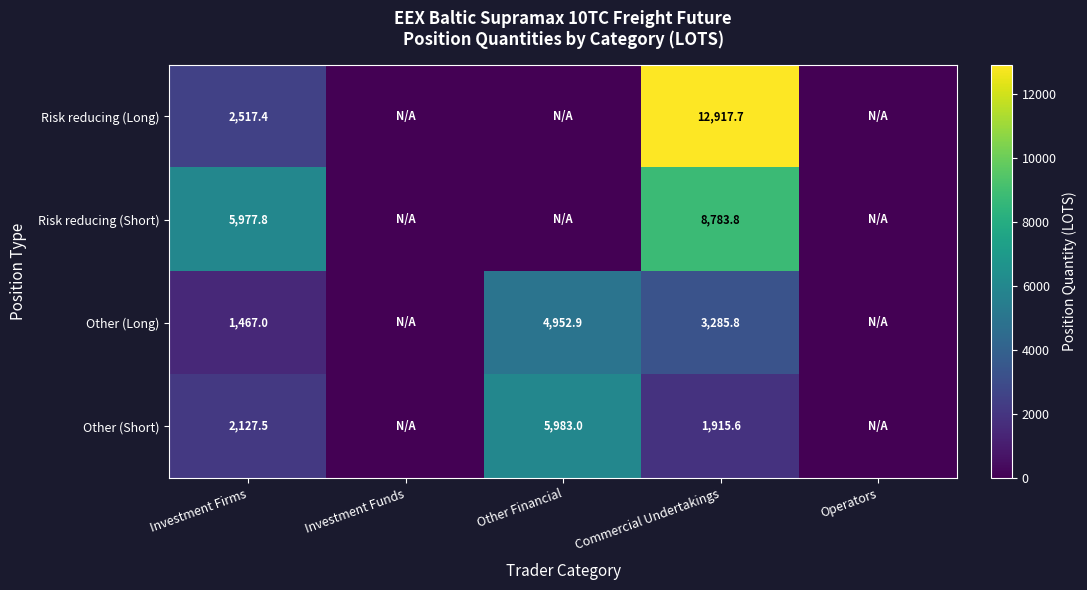

What is the total value across all series at Commercial Undertakings?

26902.9